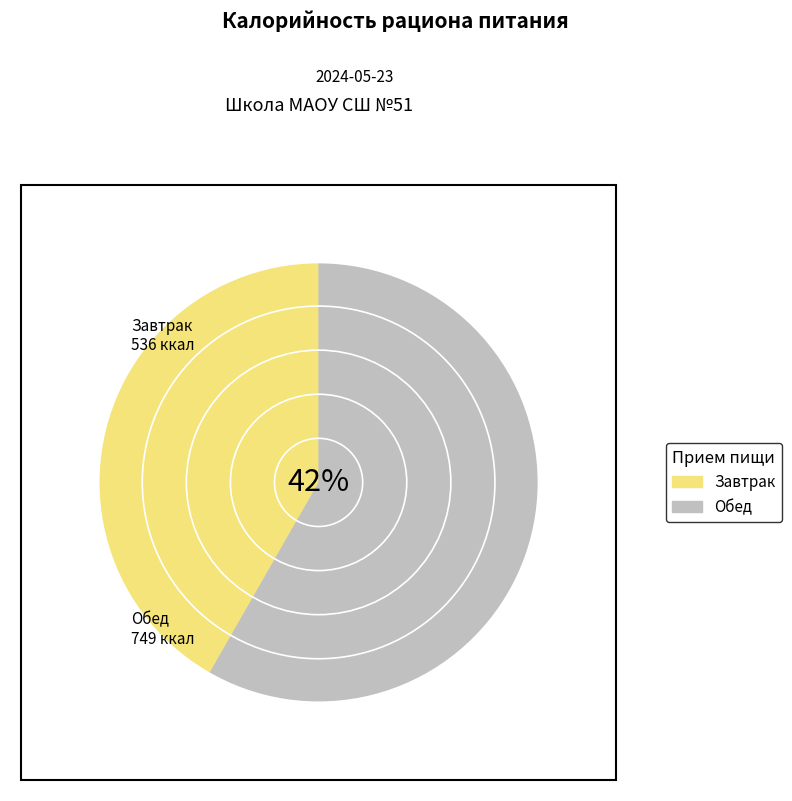

Rank the series by their average value, from highest to lowest.

Обед, Завтрак